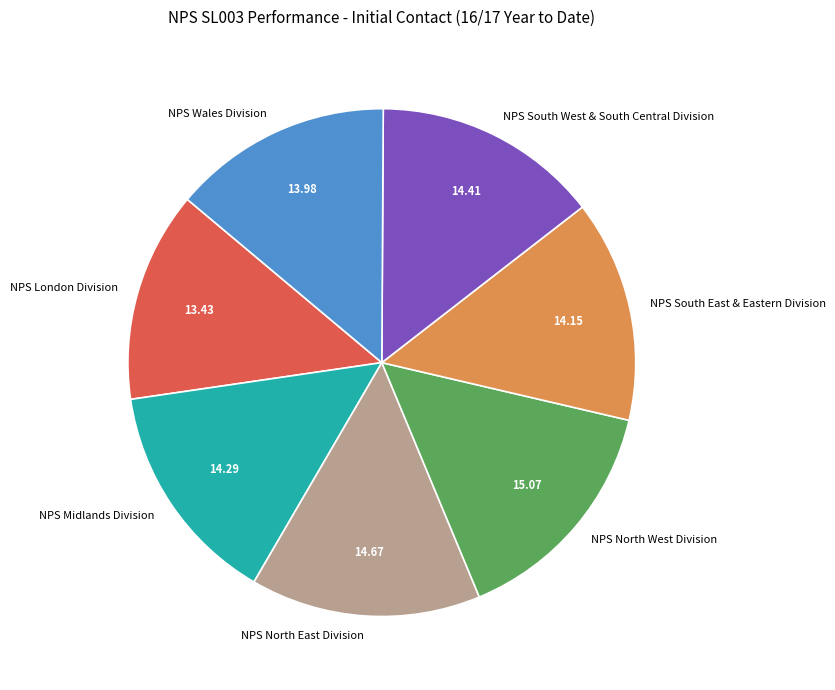

Is it true that NPS Wales Division is 24% of the pie?

False